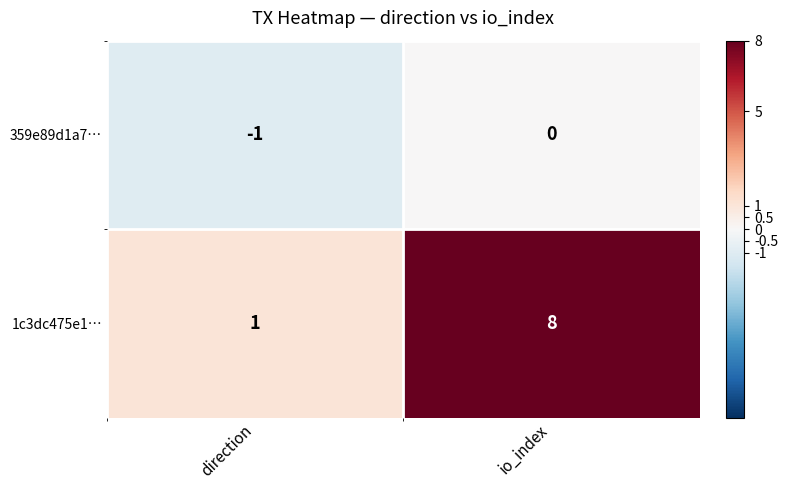

At which label is 1c3dc475e1… closest to 4?

direction